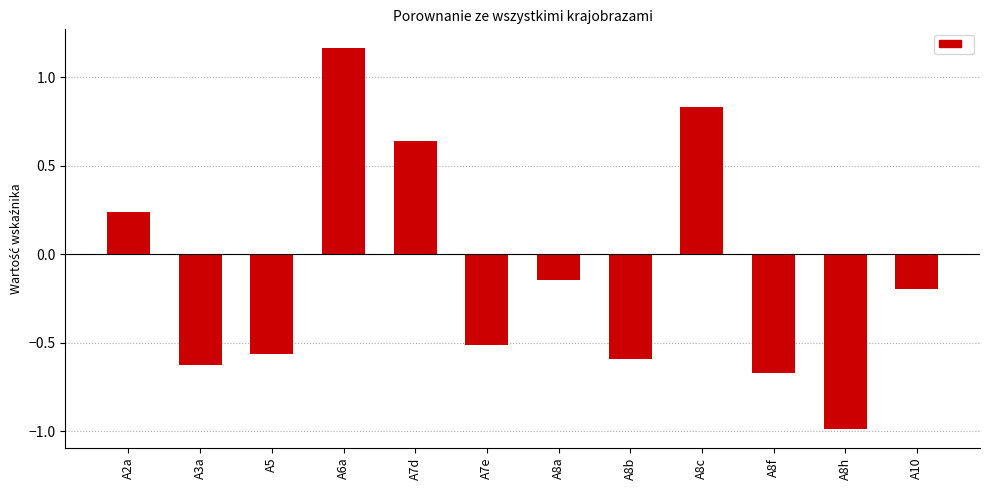

Rank the categories by value from highest to lowest.

A6a, A8c, A7d, A2a, A8a, A10, A7e, A5, A8b, A3a, A8f, A8h